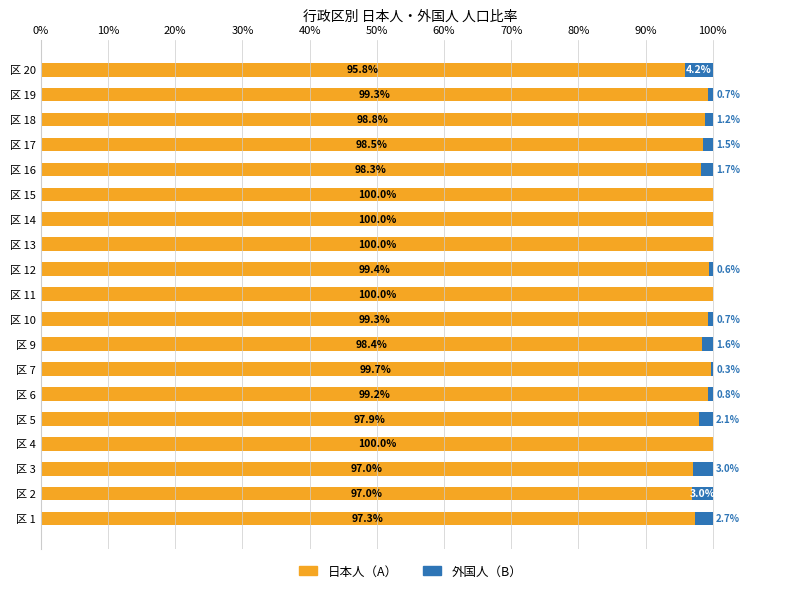

What is the maximum value for 日本人（A）?

100.0